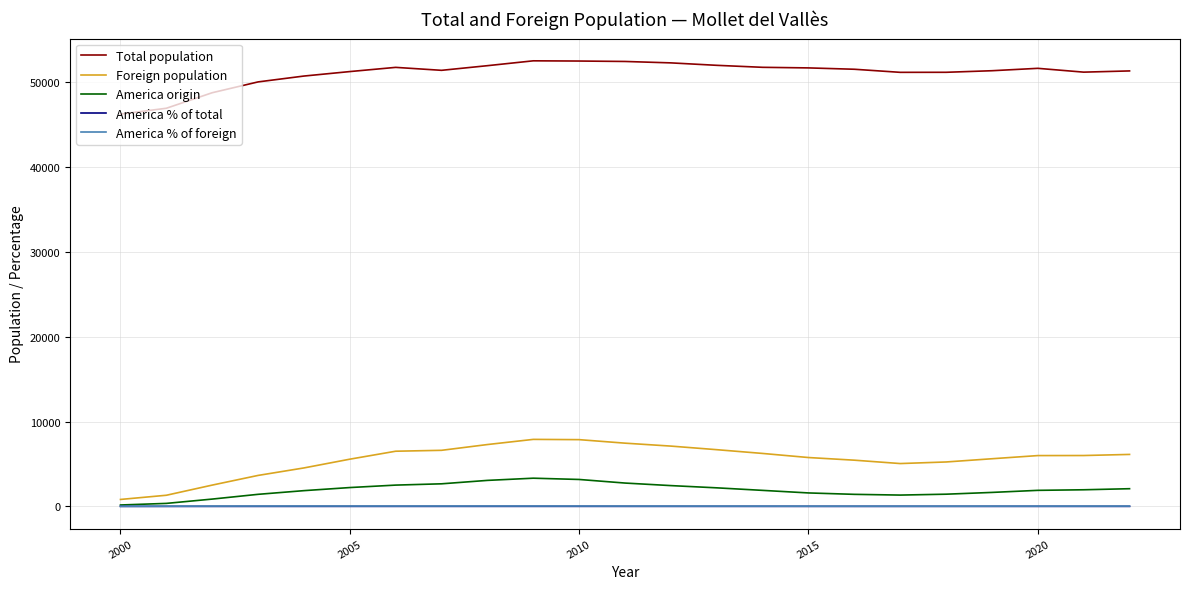

Which series has the largest total across all categories?

Total population